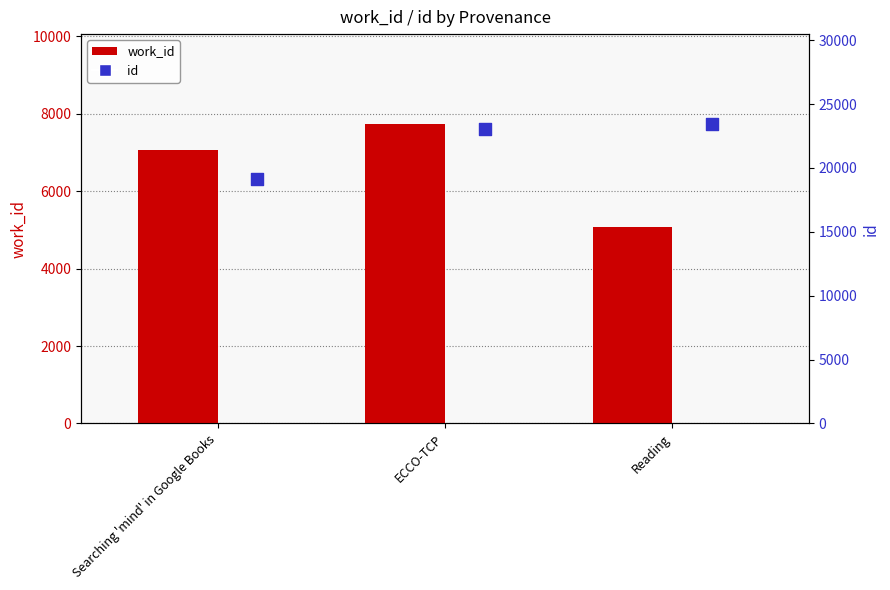

Which series contains the lowest Y value?

work_id